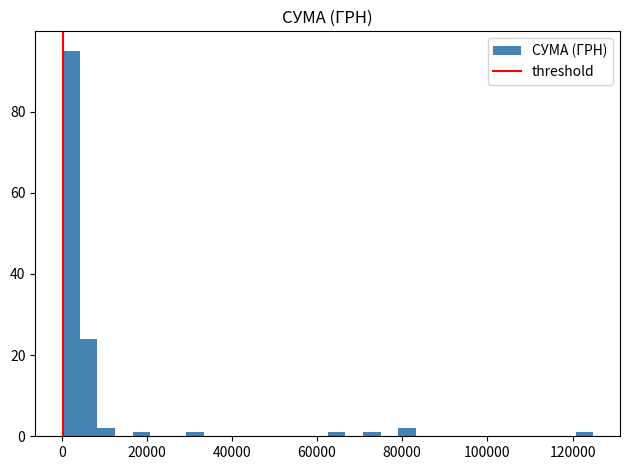

Read against the x-axis, roughly where is the centre of the tallest bar?

2000